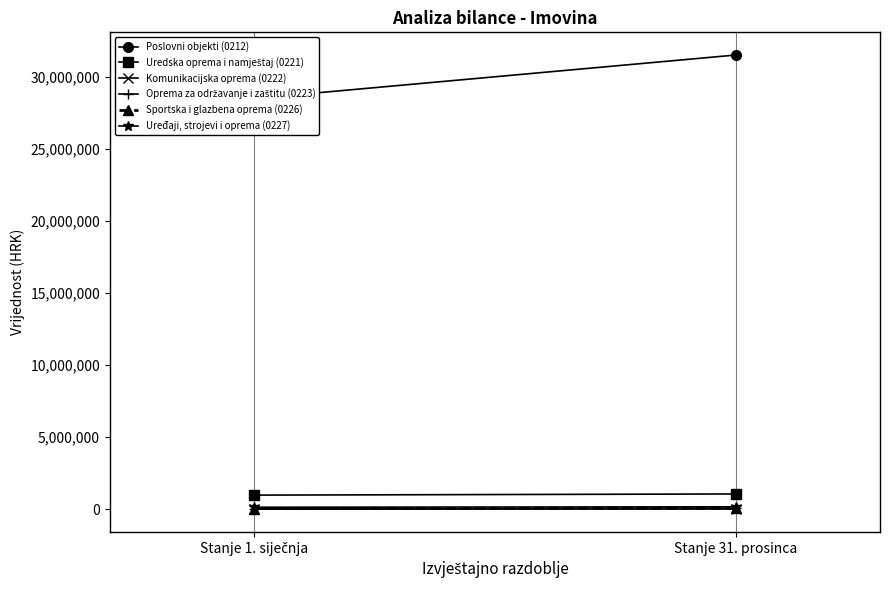

What is the label of the 2nd point from the left?

Stanje 31. prosinca